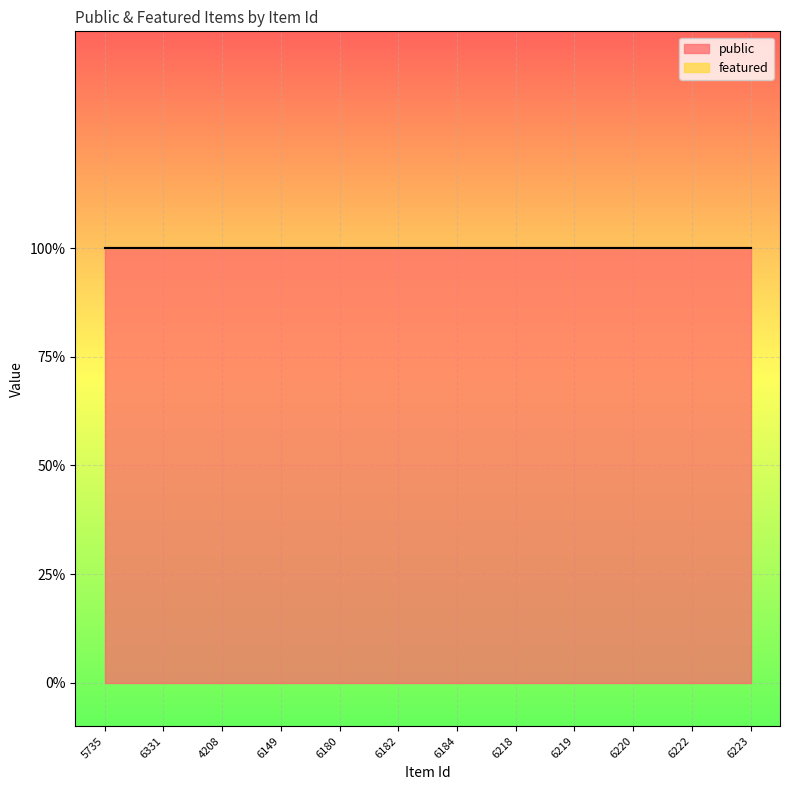

True or false: featured and public intersect in this chart.

False